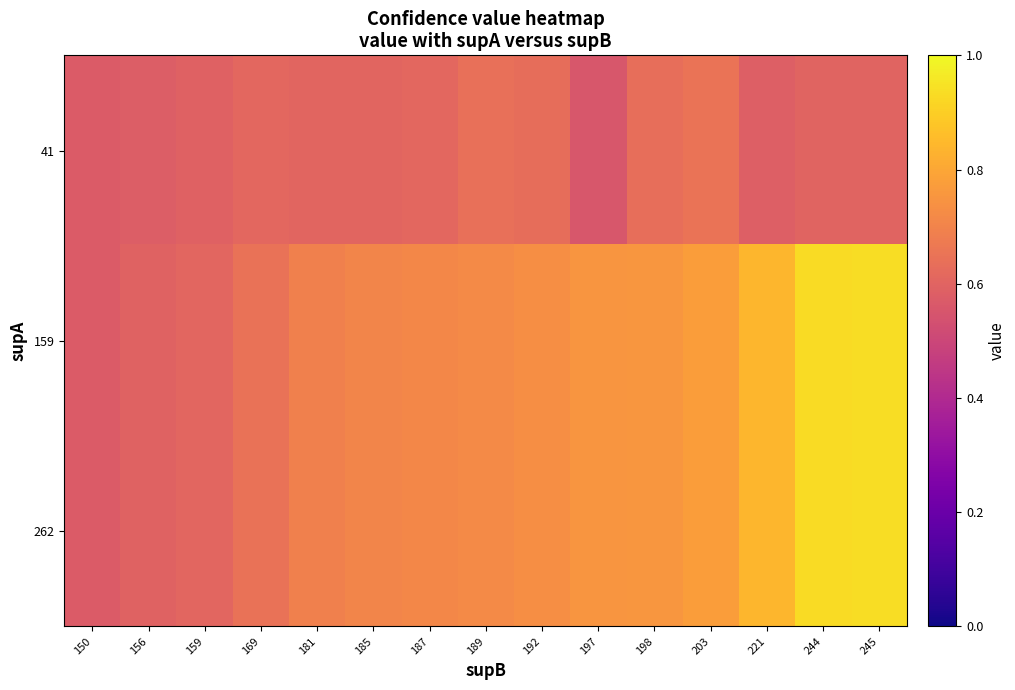

Reading left to right, list all the values displayed in this chart.

41: 150=0.6	156=0.6	159=0.6	169=0.6	181=0.6	185=0.6	187=0.6	189=0.6	192=0.6	197=0.6	198=0.6	203=0.7	221=0.6	244=0.6	245=0.6
159: 150=0.6	156=0.6	159=0.6	169=0.6	181=0.7	185=0.7	187=0.7	189=0.7	192=0.7	197=0.8	198=0.8	203=0.8	221=0.8	244=0.9	245=0.9
262: 150=0.6	156=0.6	159=0.6	169=0.6	181=0.7	185=0.7	187=0.7	189=0.7	192=0.7	197=0.8	198=0.8	203=0.8	221=0.8	244=0.9	245=0.9